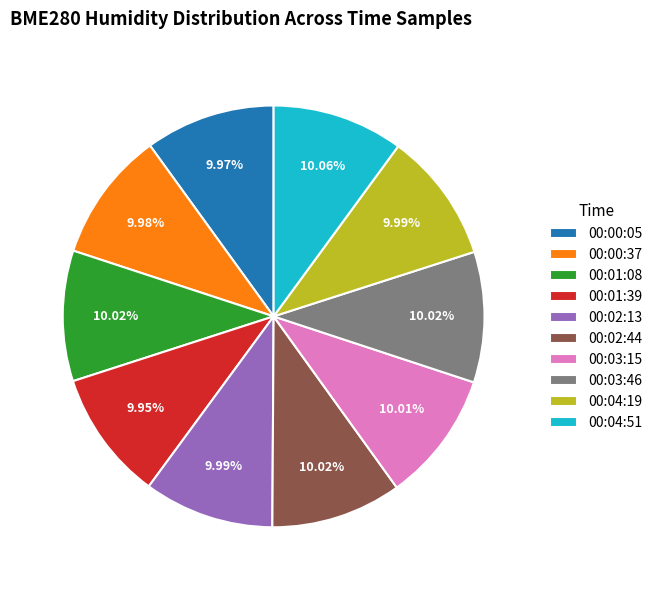

Does any single category account for the majority?

No